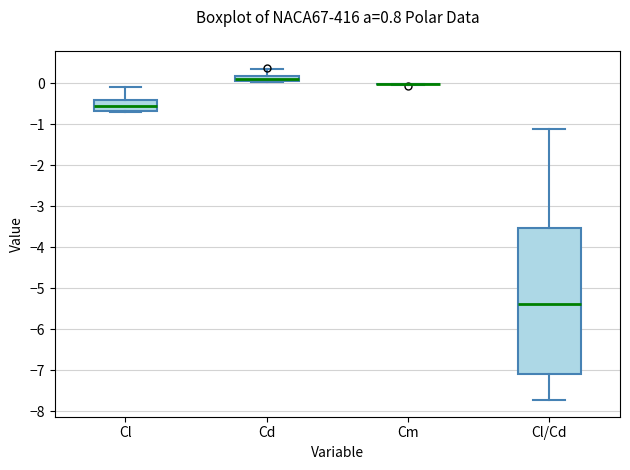

Comparing the boxes themselves (not the whiskers), which one is the tallest?

Cl/Cd